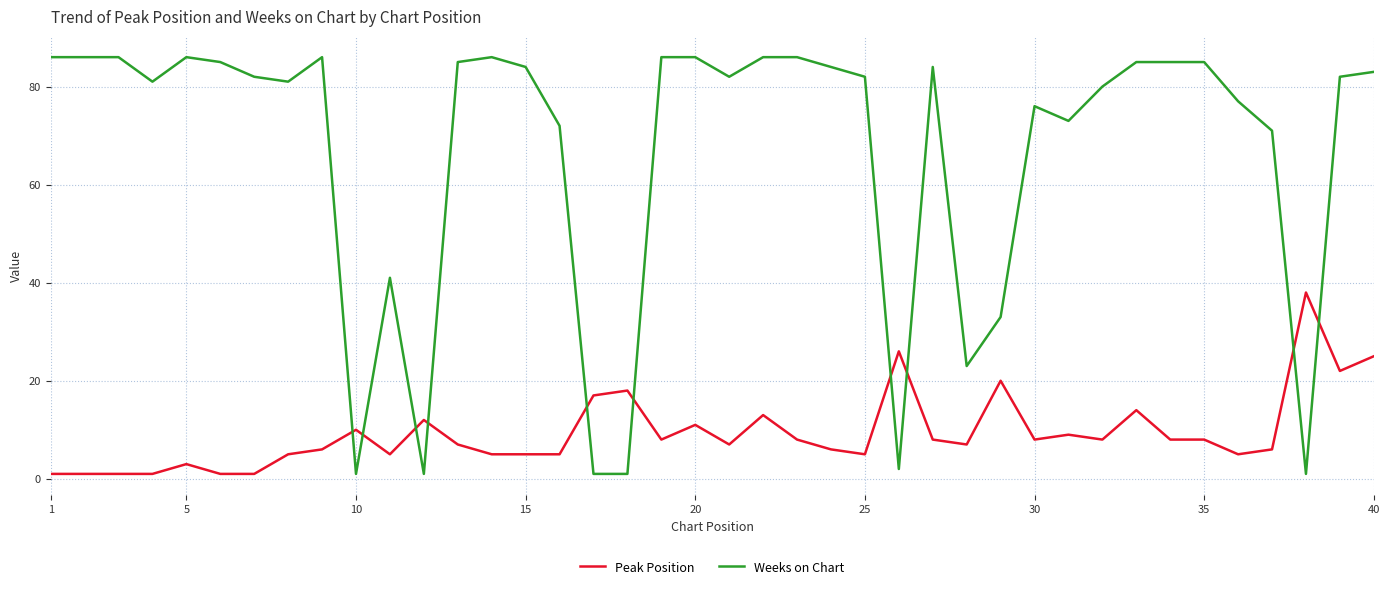

Which series has the widest spread of values?

Weeks on Chart